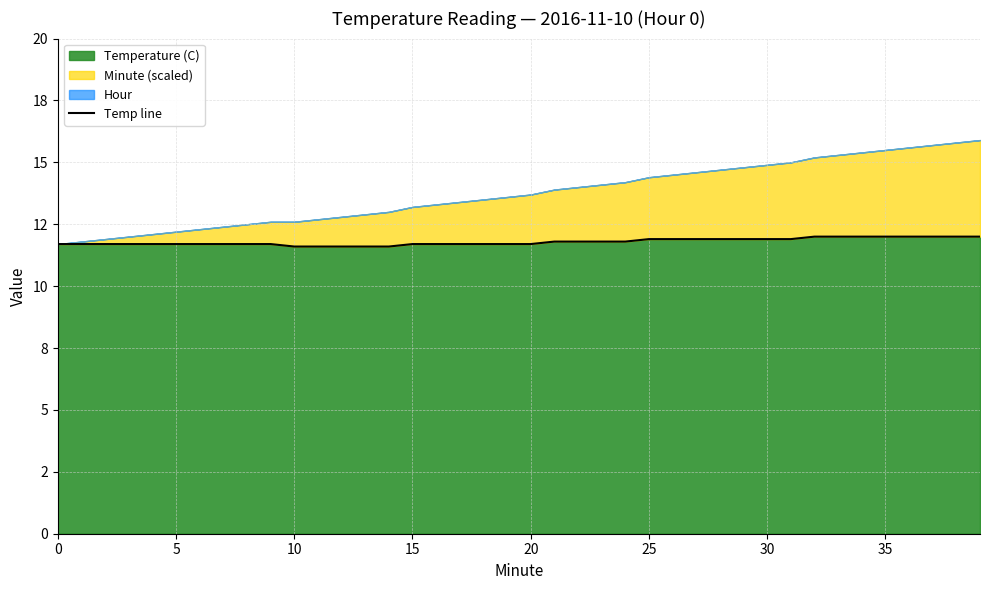

How many values are between 11 and 12?

40